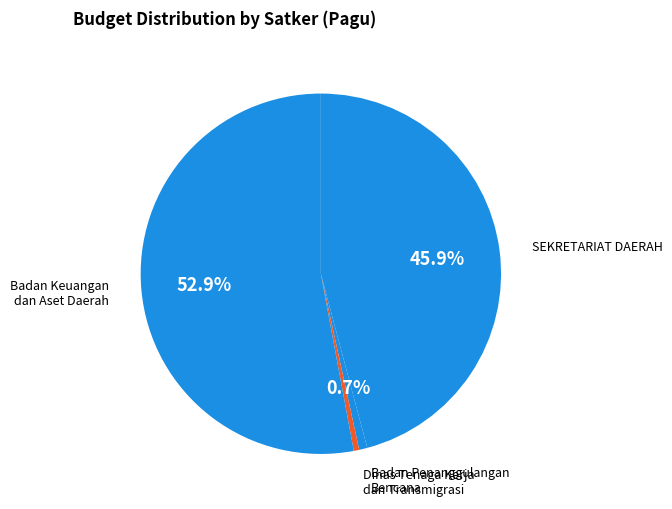

What is the smallest slice in the pie chart?

Dinas Tenaga Kerja dan Transmigrasi